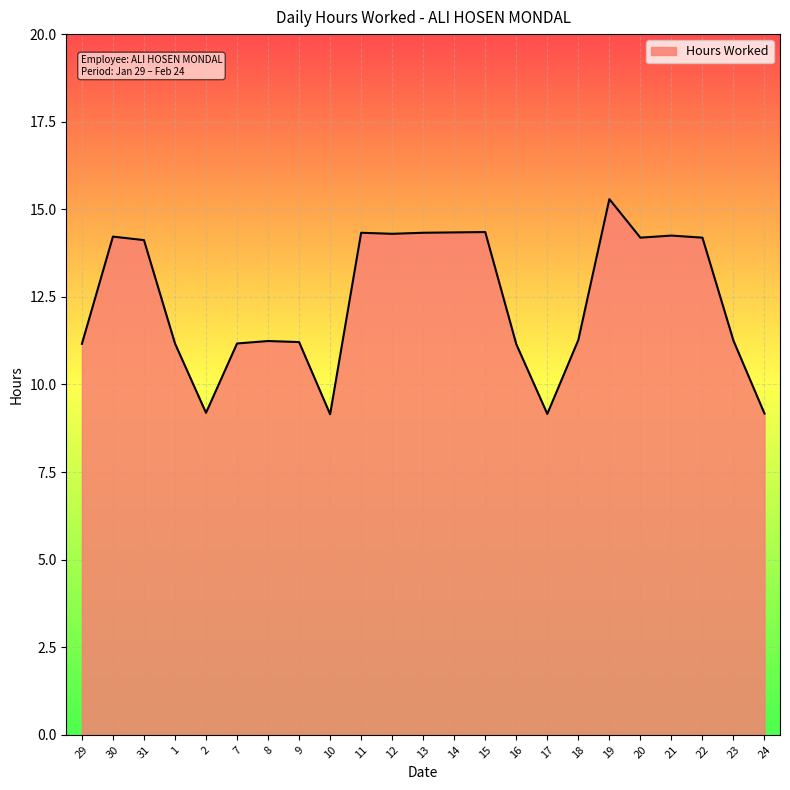

Is it true that the value at 16 is 19.5?

False